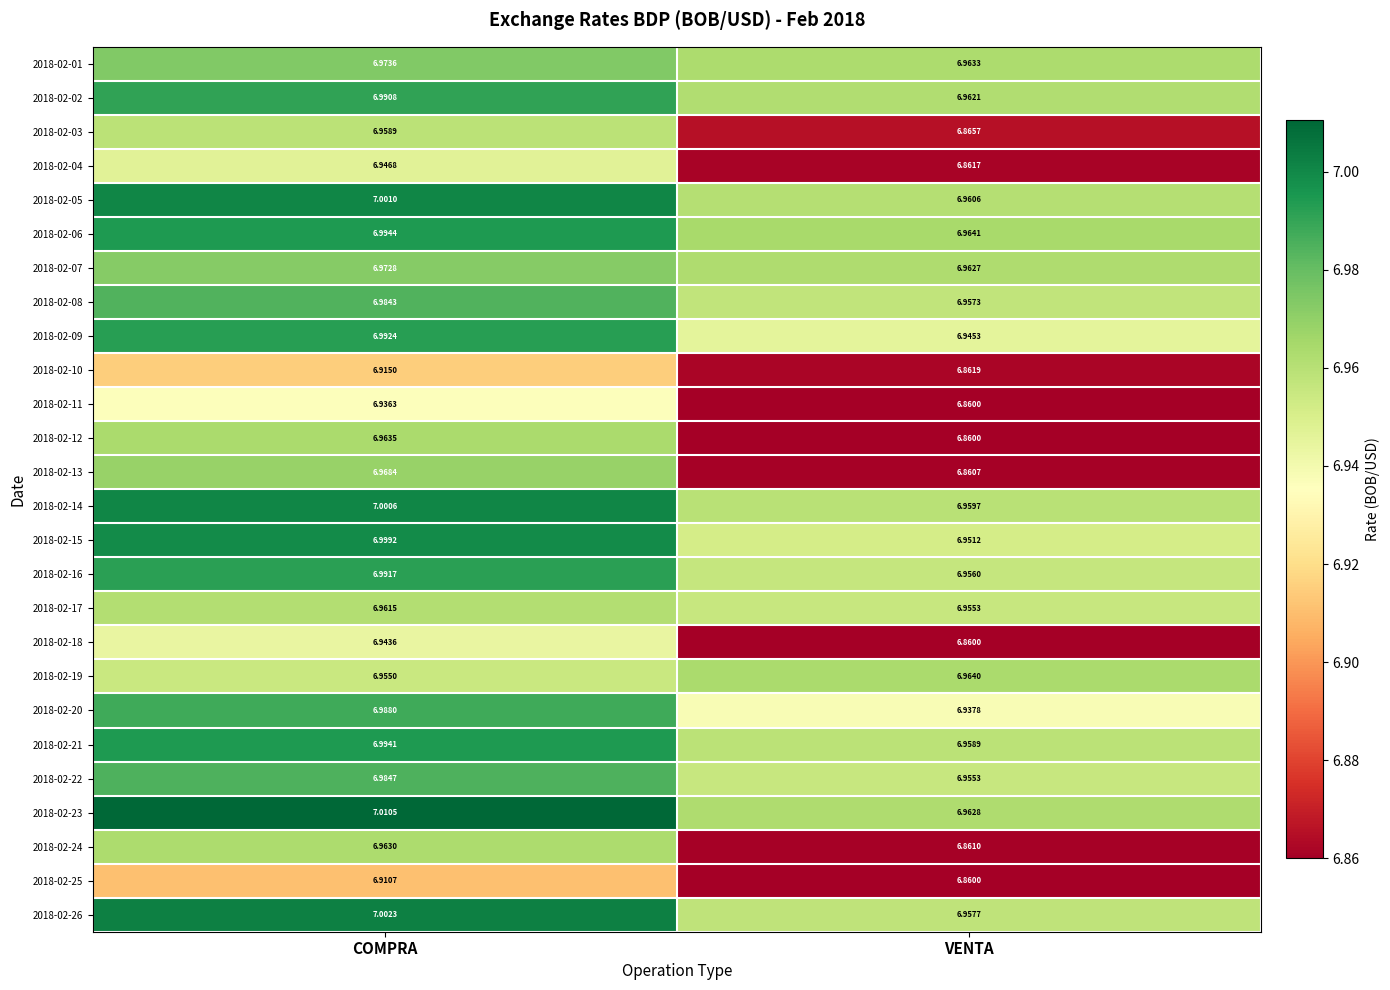

Where is 2018-02-10 nearest to the value 6?

VENTA